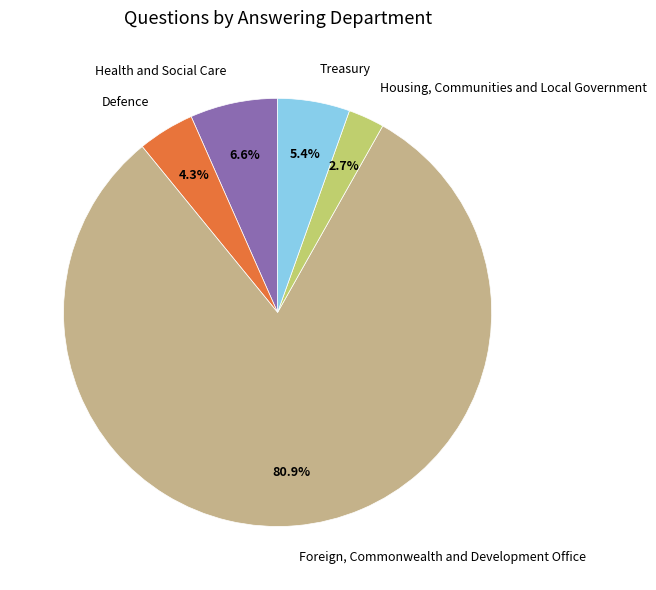

Is the sum of Foreign, Commonwealth and Development Office and Housing, Communities and Local Government greater than half?

Yes